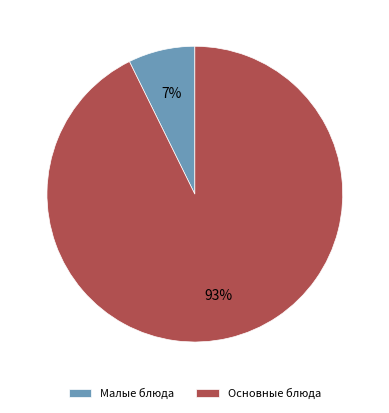

Between Малые блюда and Основные блюда, which is larger?

Основные блюда